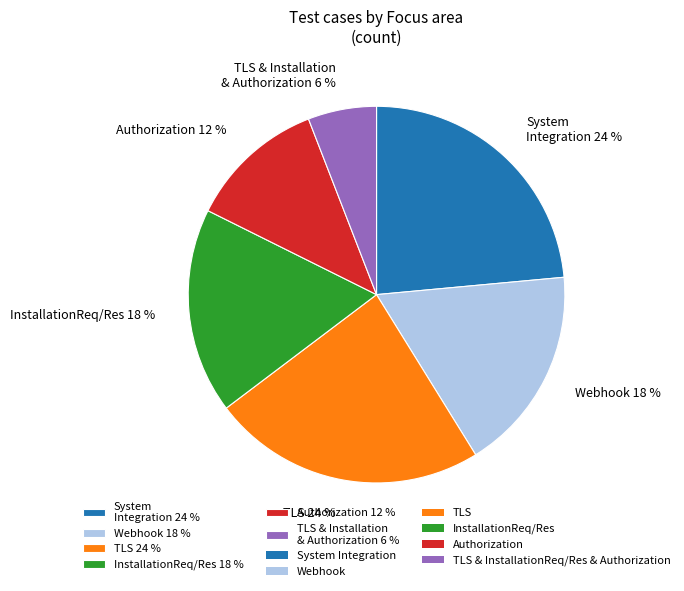

To the nearest percent, what is the average slice percentage?

17%